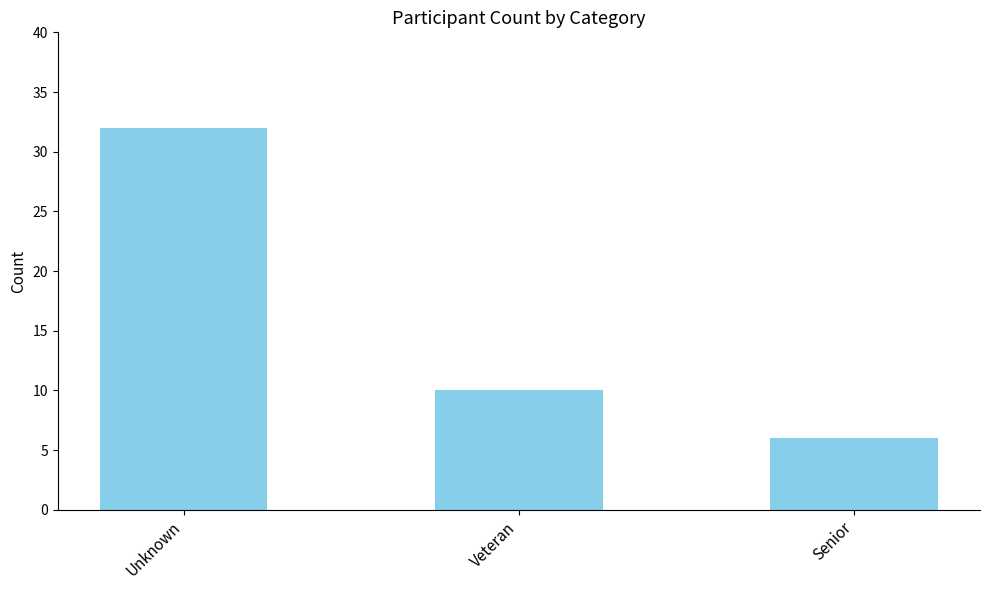

Which has a higher value, Unknown or Senior?

Unknown